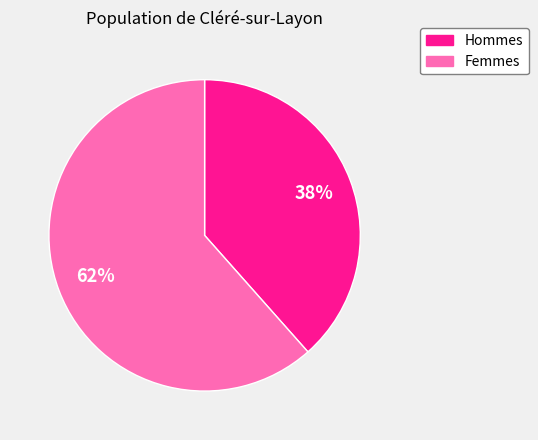

Is there any slice that represents more than half of the pie?

Yes